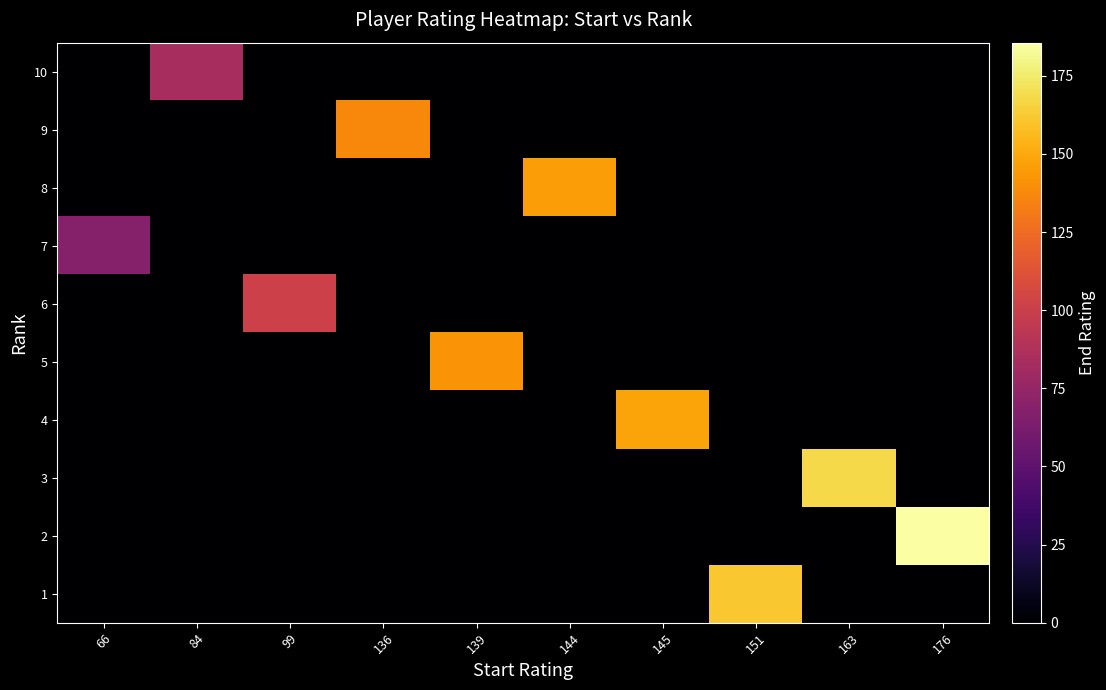

What is the total value across all series at 84?

84.0